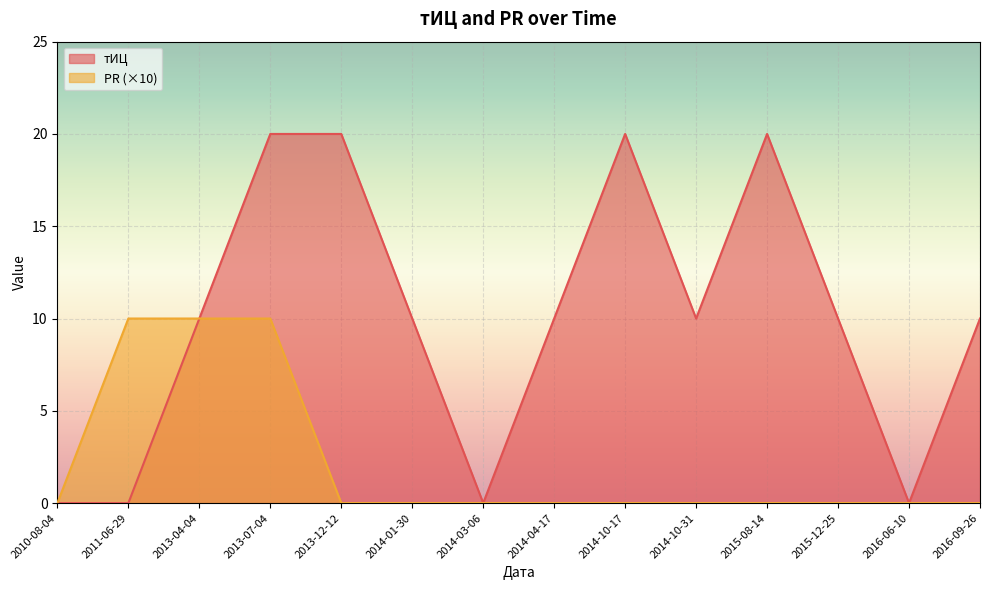

Count the PR values in the range 0 to 1.

14